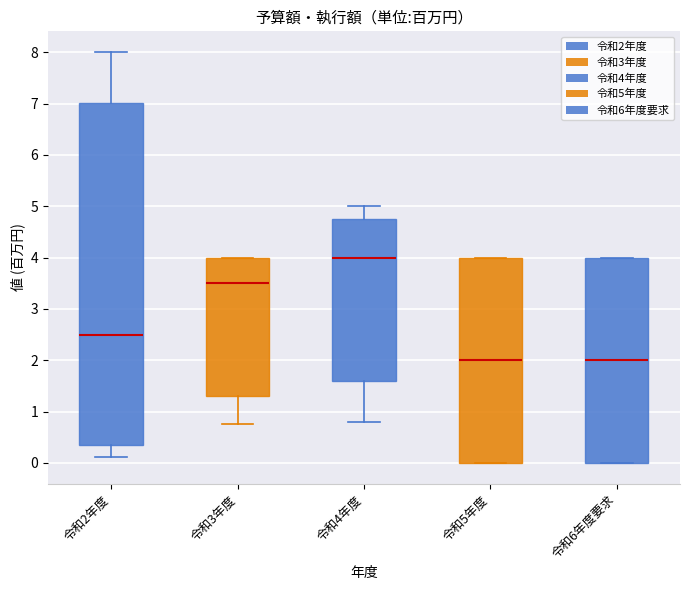

Reading left to right, transcribe this box plot: for each box, give where its median line is, the range the box spans, and where its two whiskers end, as read against the y-axis. The values are not printed on the chart, so give them approximately, as read against the axis.

令和2年度: median 2.5, box 0.3 to 7.0, whiskers 0.1 to 8.0
令和3年度: median 3.5, box 1.3 to 4.0, whiskers 0.8 to 4.0
令和4年度: median 4.0, box 1.6 to 4.8, whiskers 0.8 to 5.0
令和5年度: median 2.0, box 0.0 to 4.0, whiskers 0.0 to 4.0
令和6年度要求: median 2.0, box 0.0 to 4.0, whiskers 0.0 to 4.0